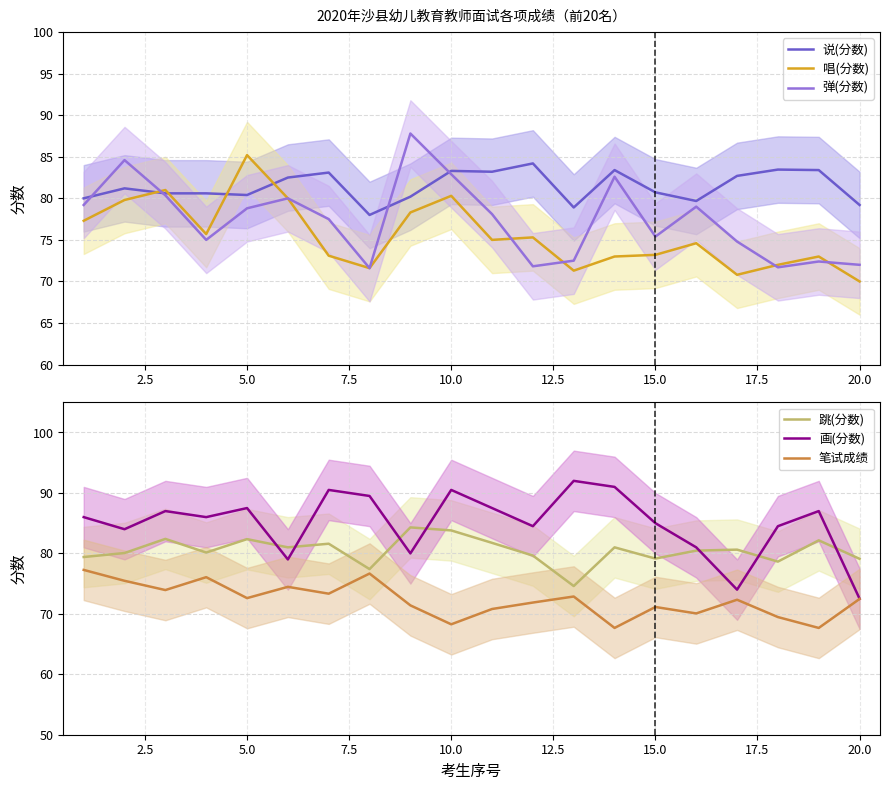

How many values in the 笔试成绩 series exceed 72?

11